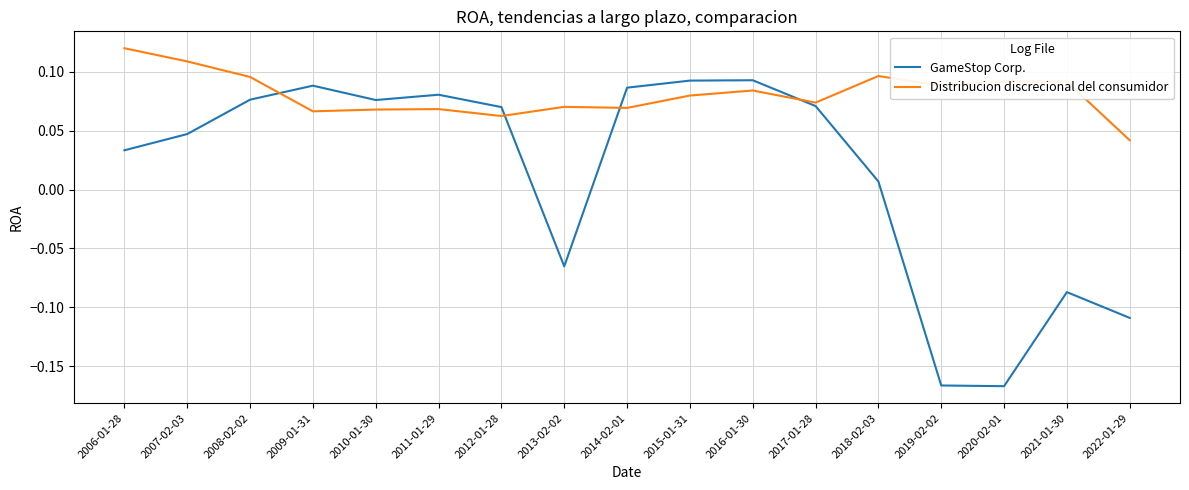

What are all the series names shown in the legend?

GameStop Corp., Distribucion discrecional del consumidor